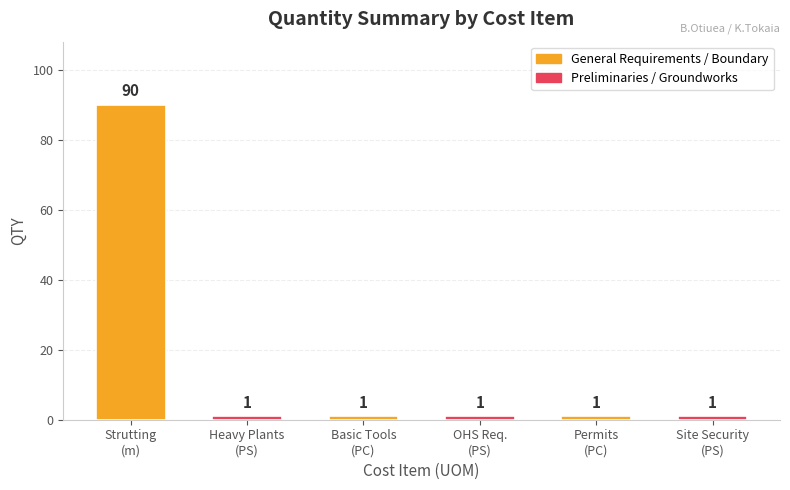

What is the difference between the maximum and minimum values?

89